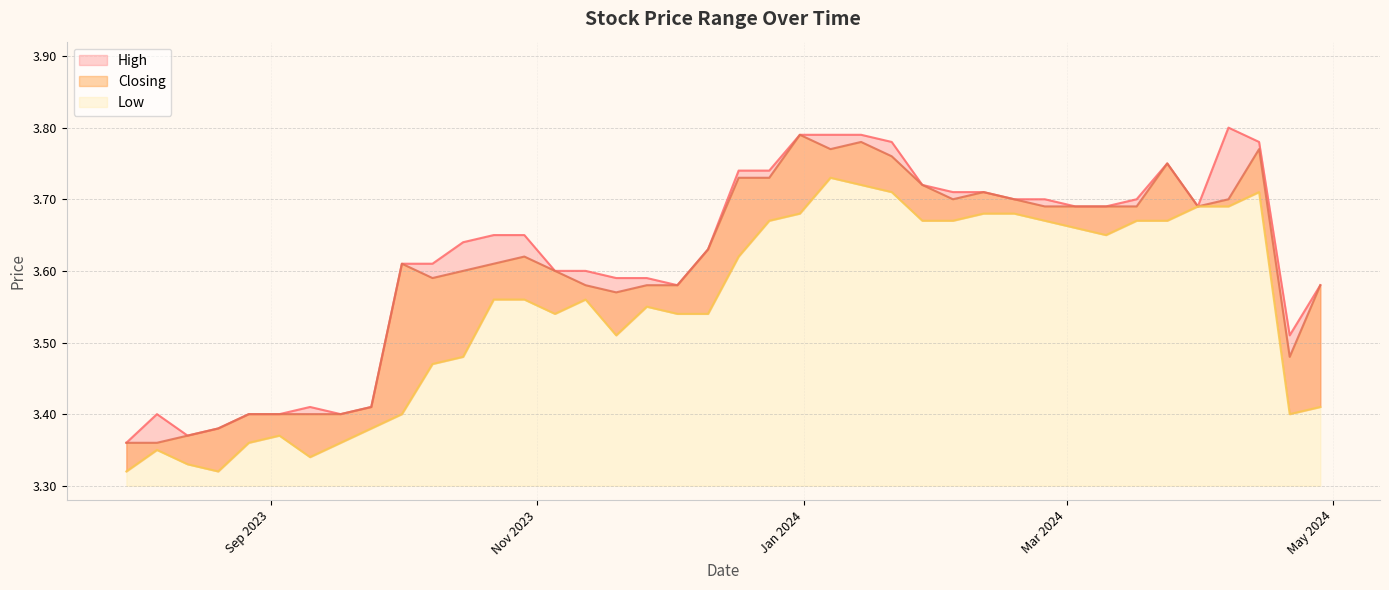

What are all the series names shown in the legend?

High, Closing, Low